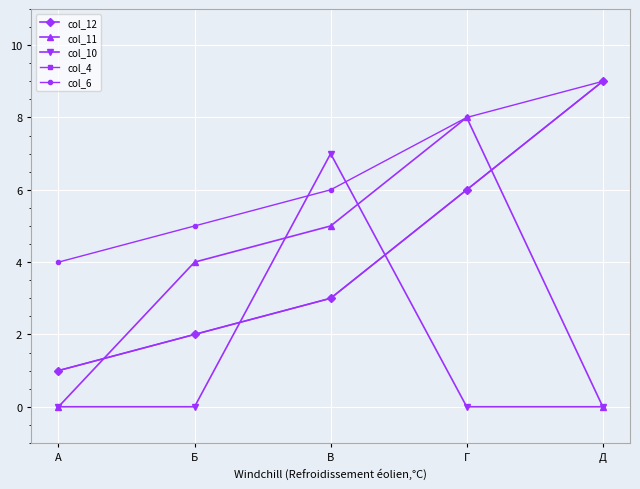

Between Б and Г, which series saw the biggest shift?

col_12